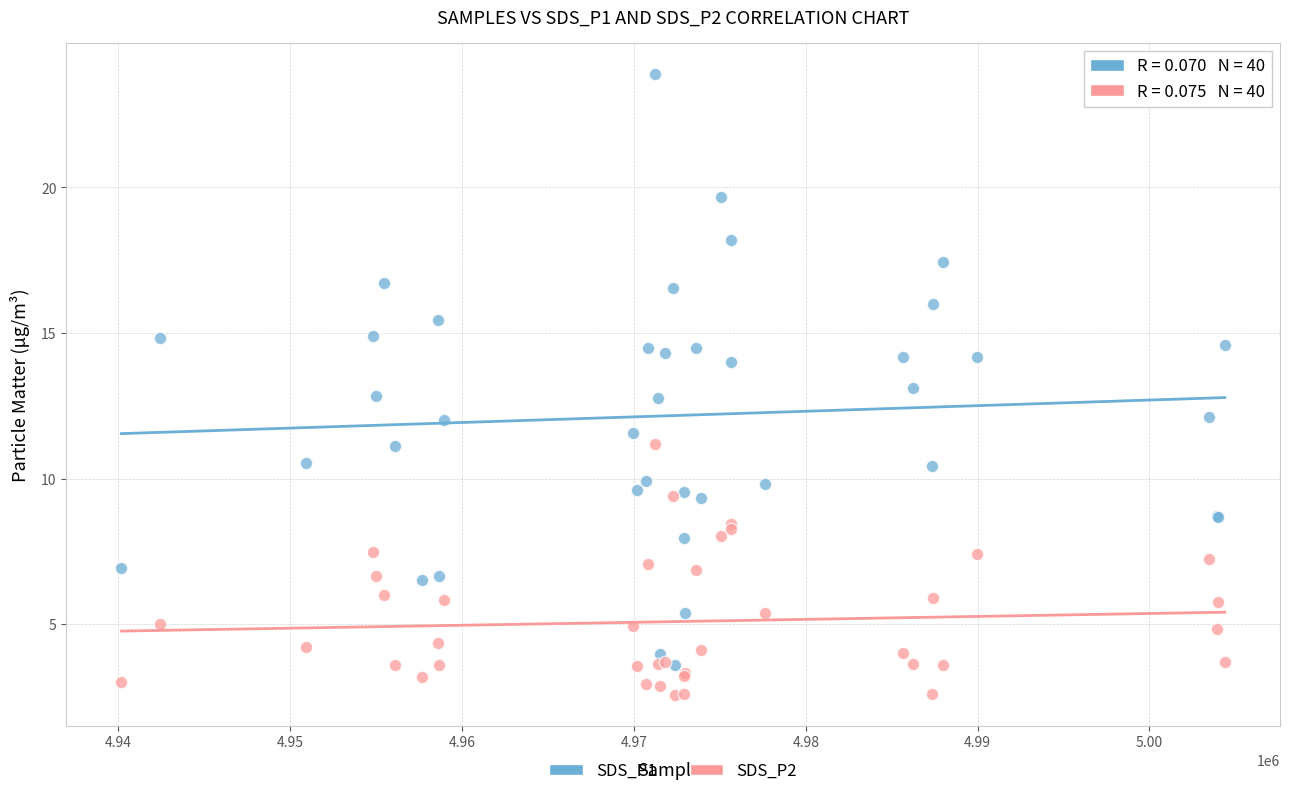

Which series reaches the minimum Y coordinate?

SDS_P2